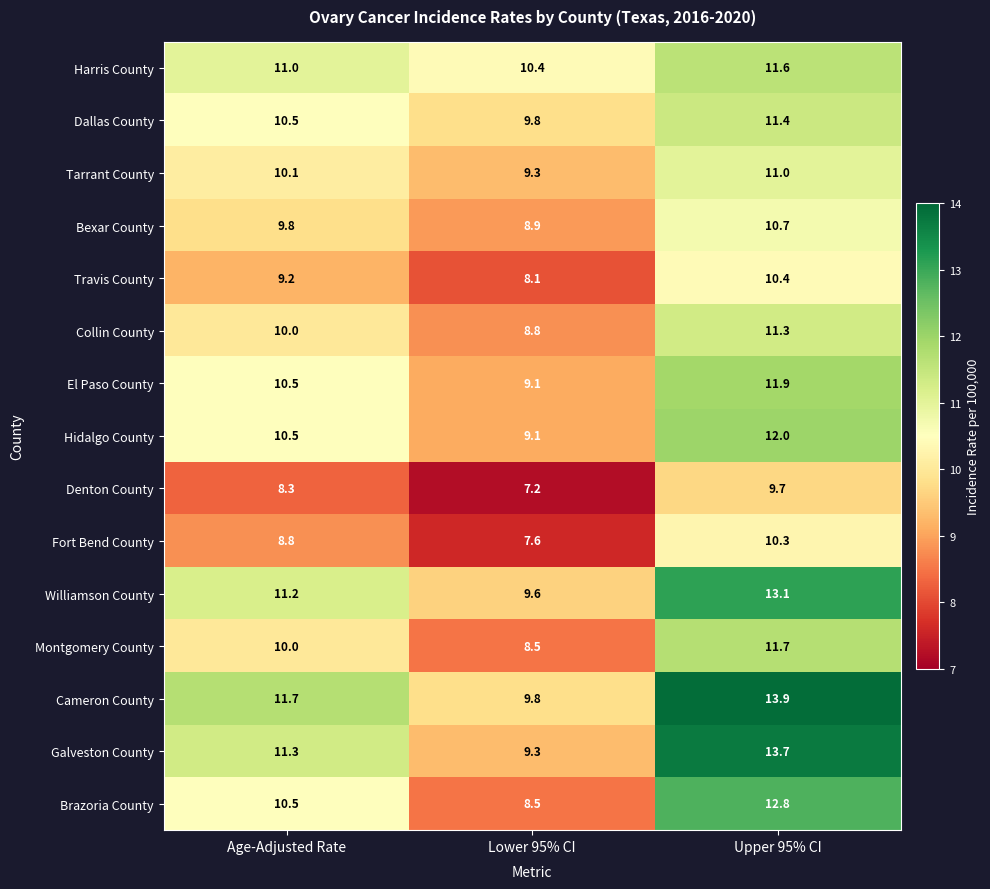

Between Age-Adjusted Rate and Upper 95% CI, which series saw the biggest shift?

Galveston County